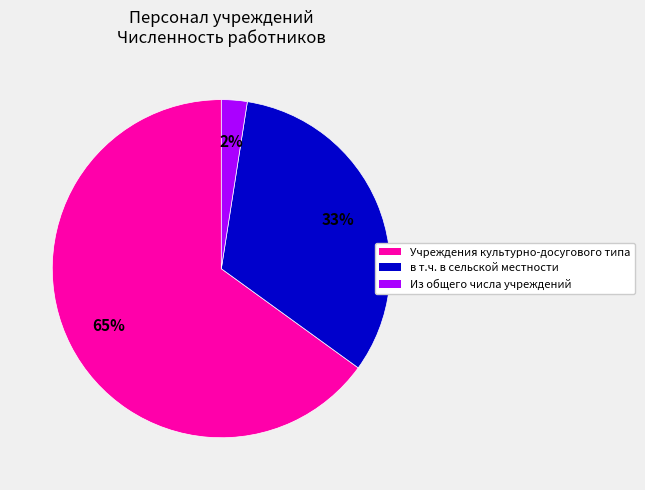

Does any single category account for the majority?

Yes